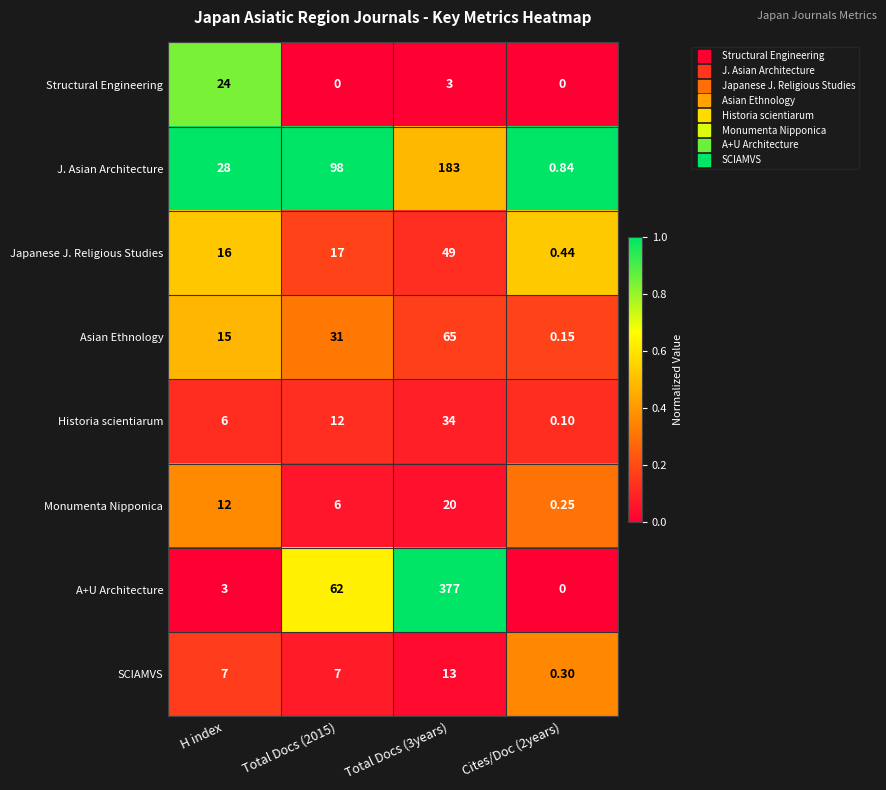

At which label is Monumenta Nipponica closest to 10?

H index